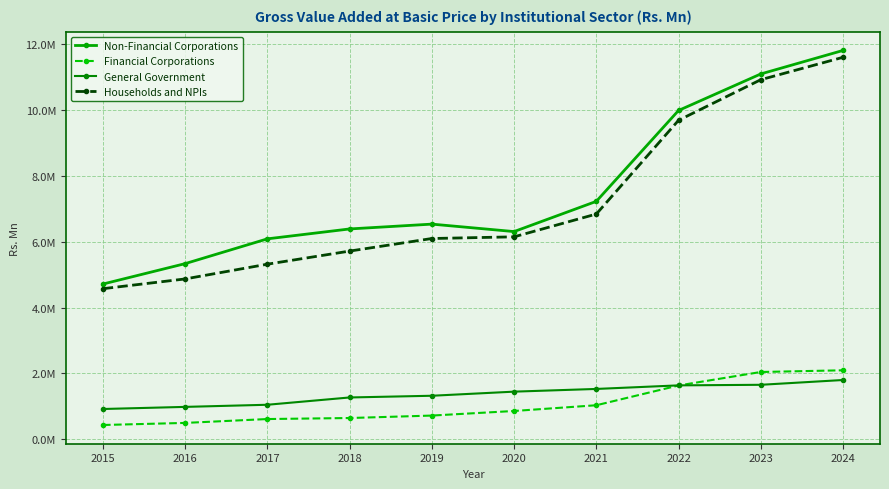

What is the total value across all series at 2021?

16622513